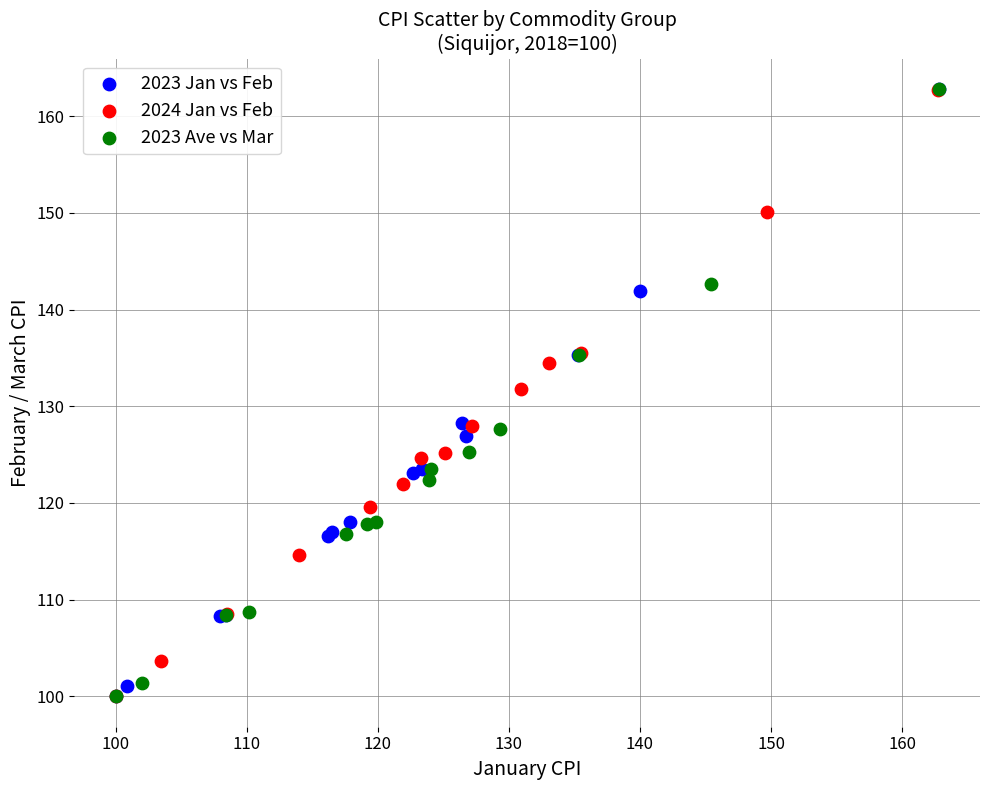

What are all the series names shown in the legend?

2023 Jan vs Feb, 2024 Jan vs Feb, 2023 Ave vs Mar